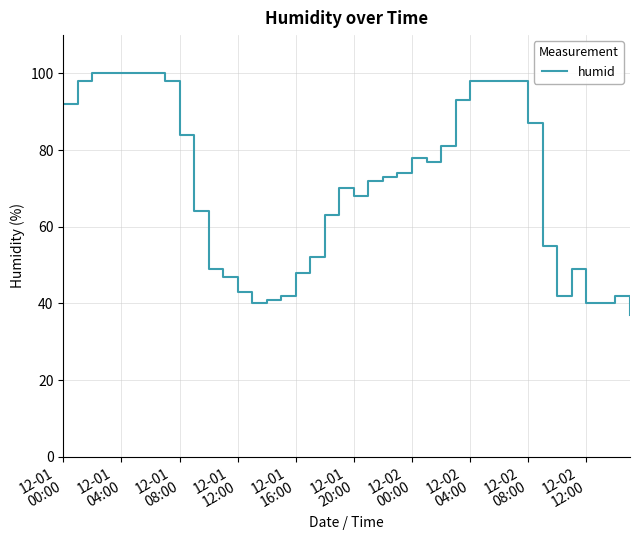

What is the minimum value shown in the chart?

37